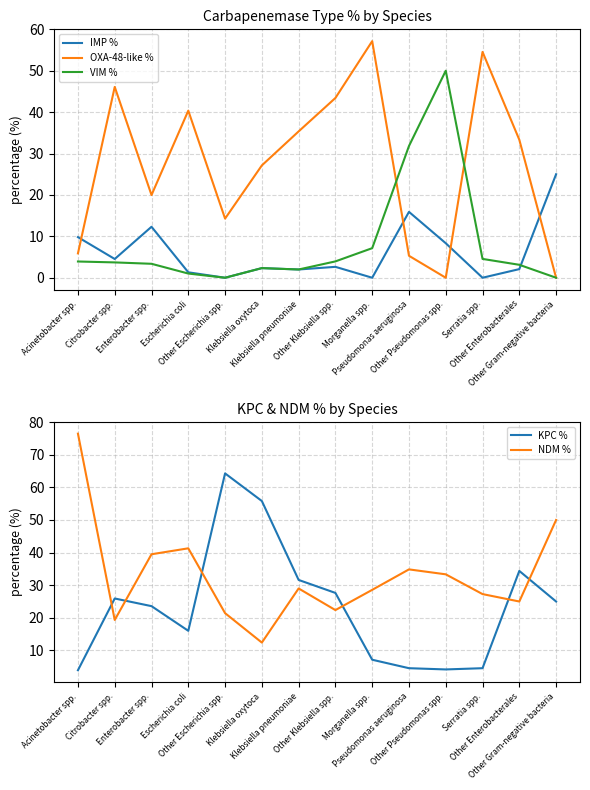

How many categories are shown in the chart?

14